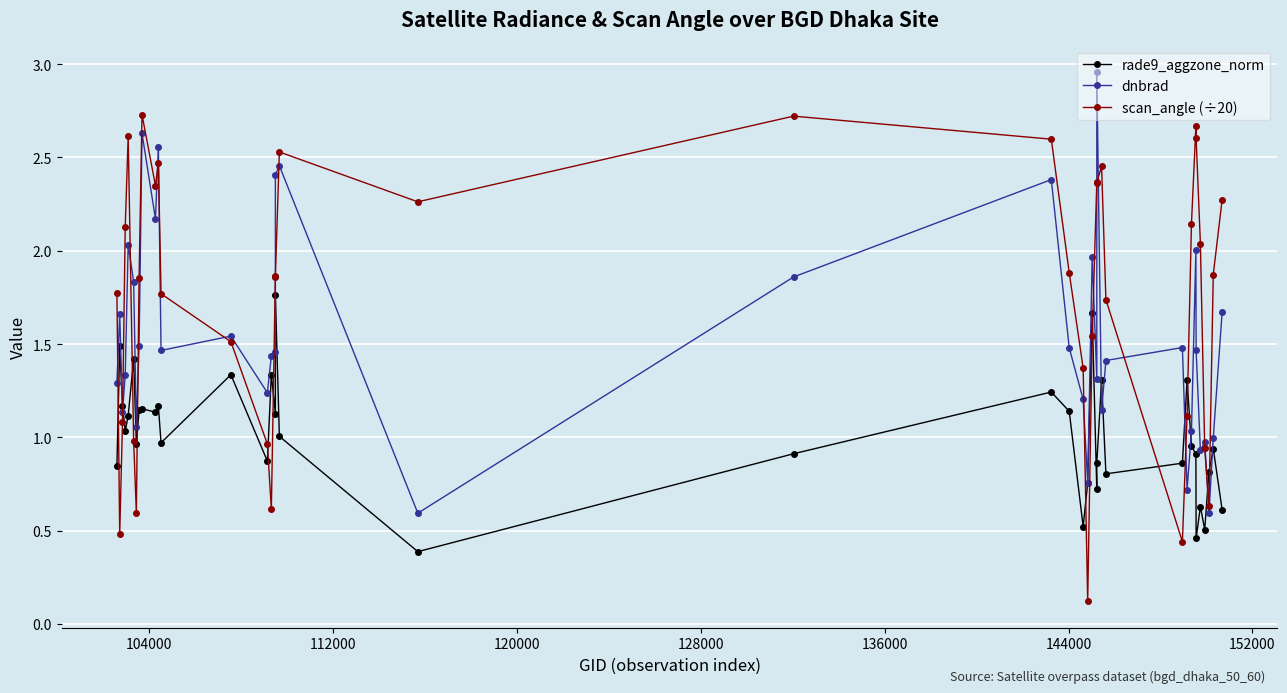

How many data points in dnbrad are above 1?

32